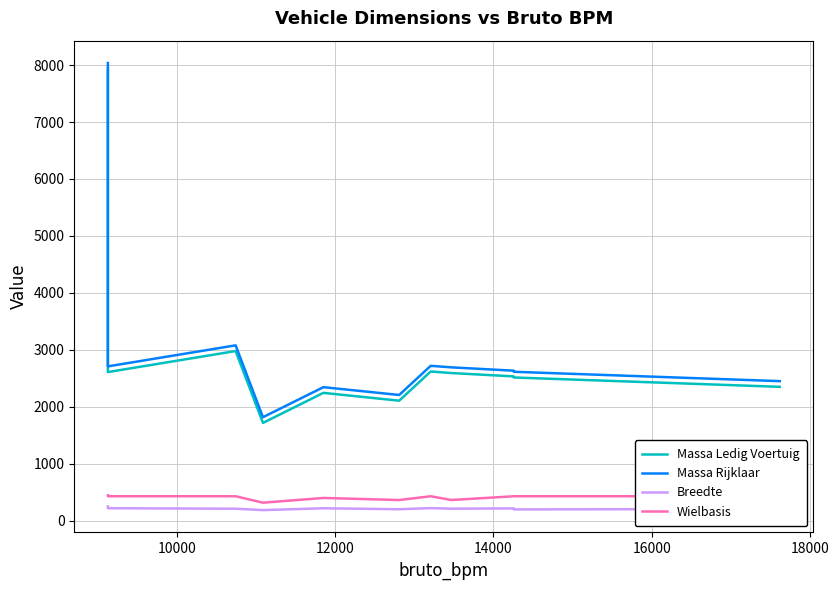

How many lines are shown in the chart?

4